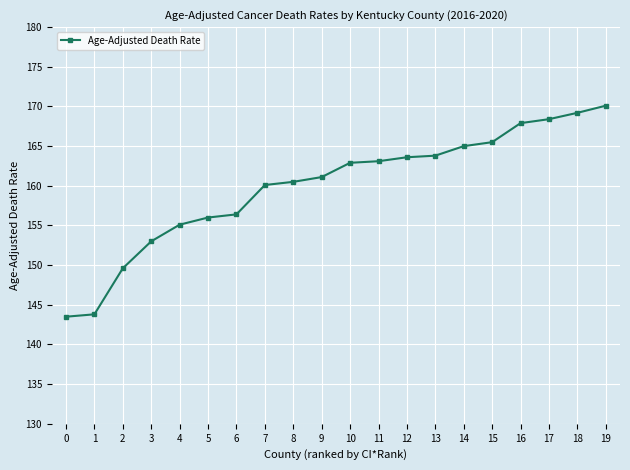

Where is the data nearest to the value 156?

5